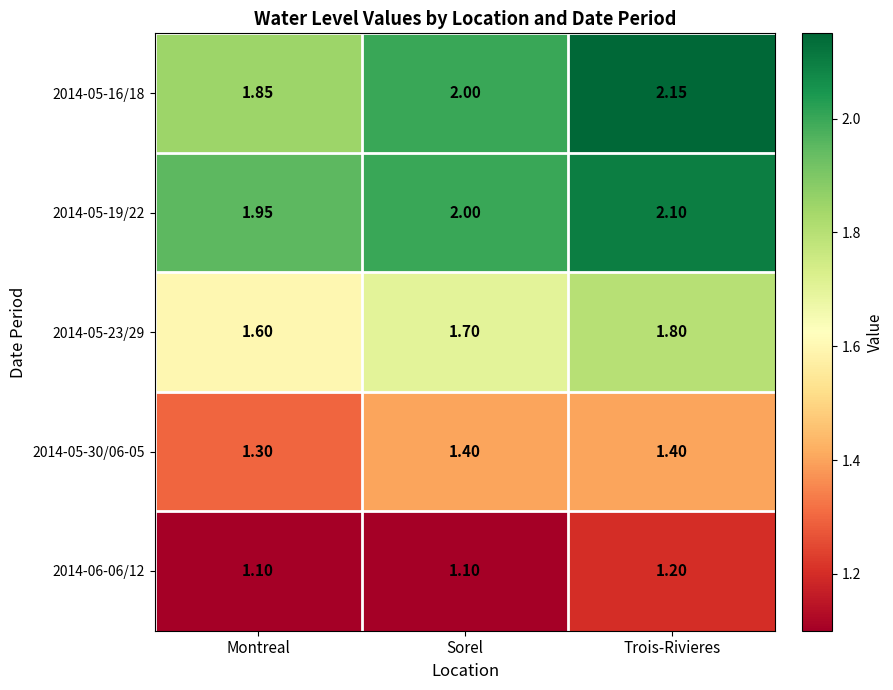

Which label corresponds to the largest value in the chart?

Trois-Rivieres